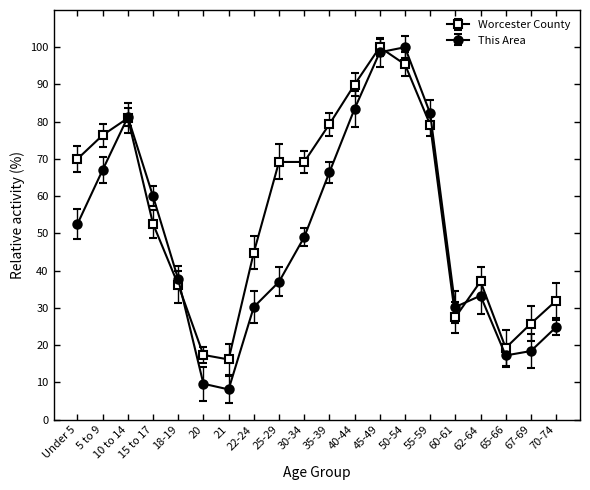

What is the label of the 19th point from the right?

5 to 9